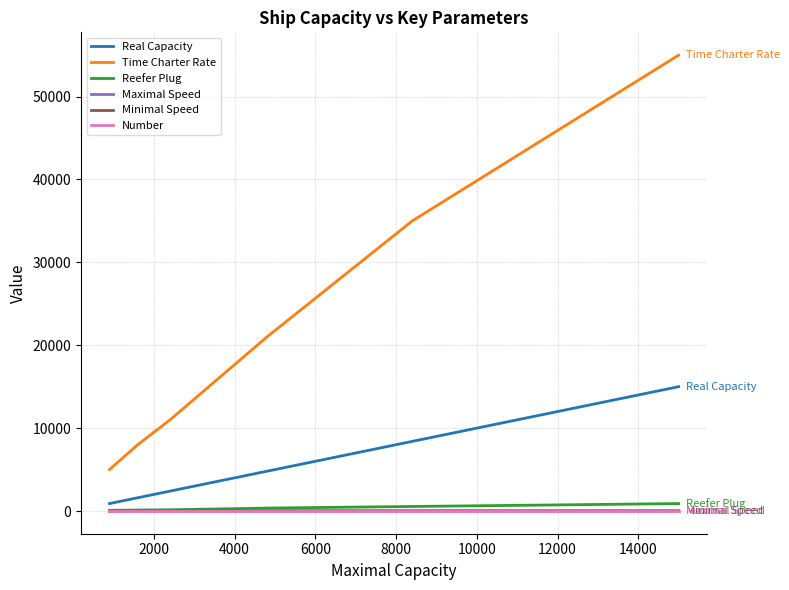

Which series has the widest spread of values?

Time Charter Rate